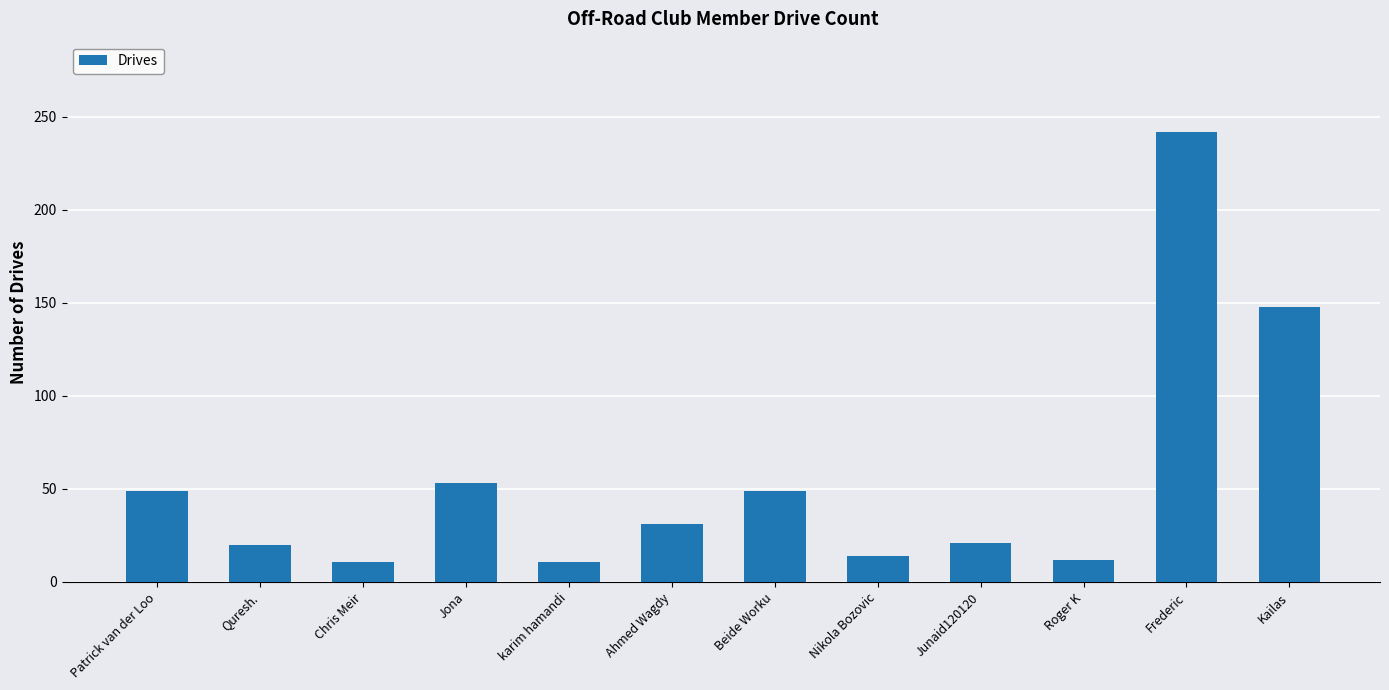

What position from the left is Junaid120120?

9